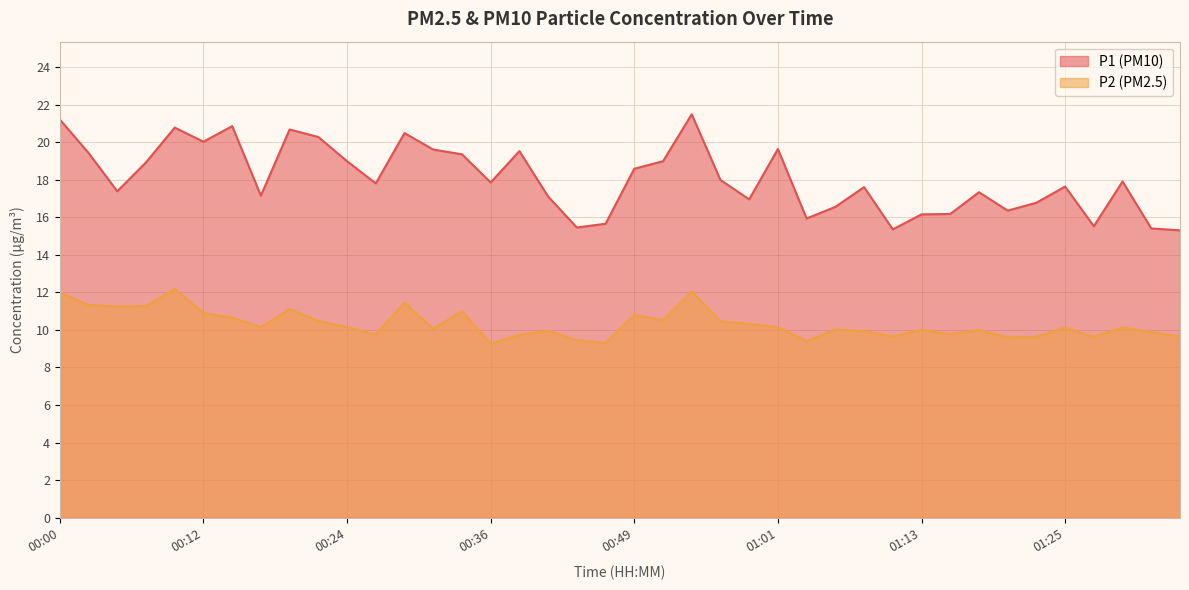

What is the label of the 33rd point from the right?

00:17